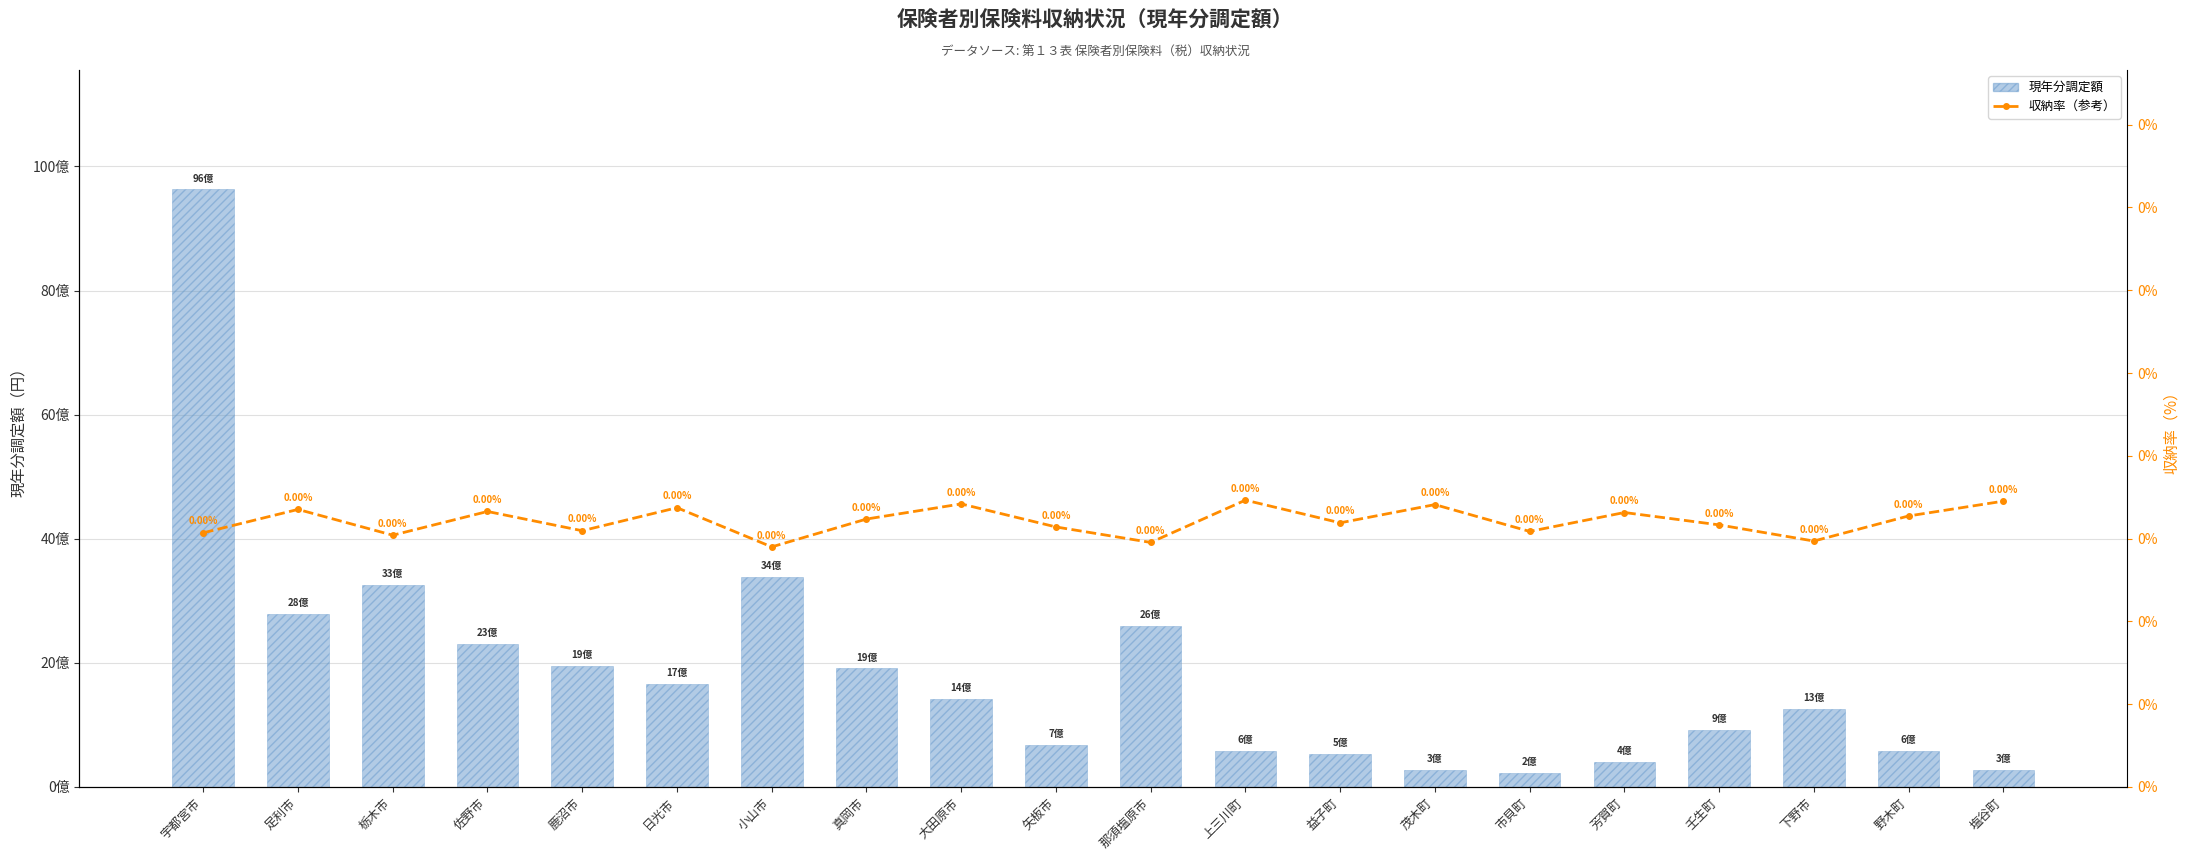

The value of 収納率（参考） at 塩谷町 is 0.0. True or false?

True